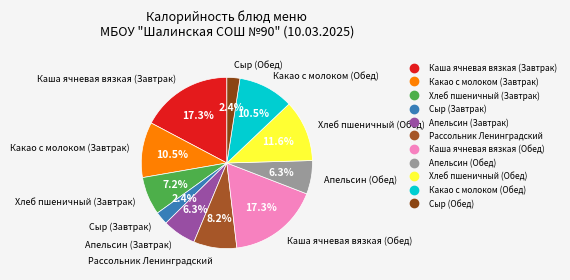

True or false: Какао с молоком (Завтрак) accounts for 1% of the total.

False